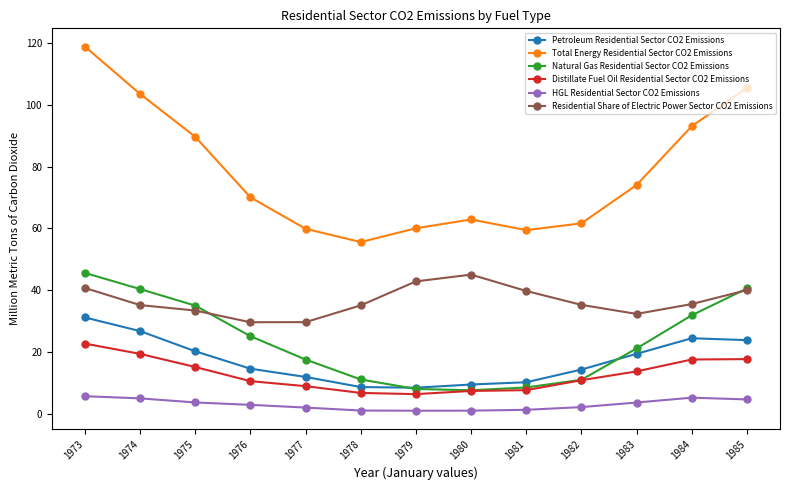

Is this an area chart (filled region under the line)?

No